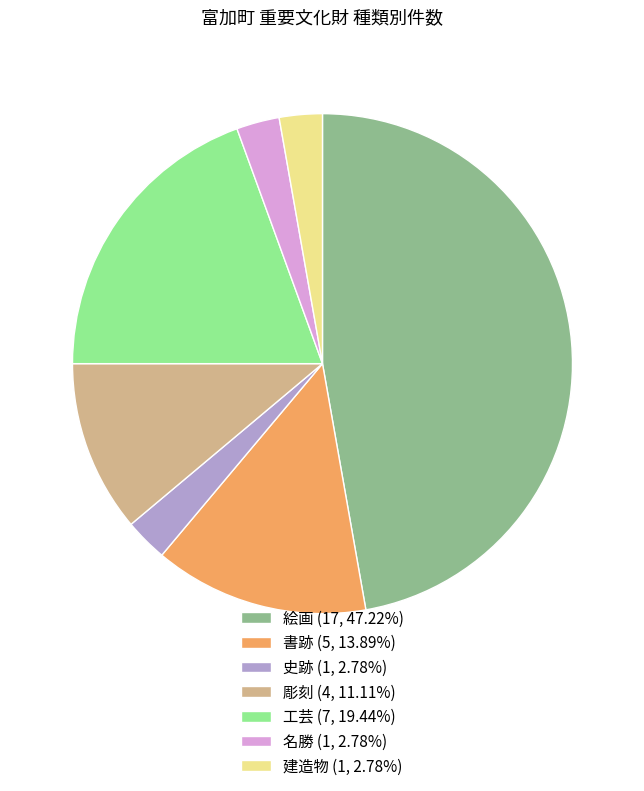

Approximately how many times larger is the value at 絵画 (17, 47.22%) compared to 名勝 (1, 2.78%)?

17.0